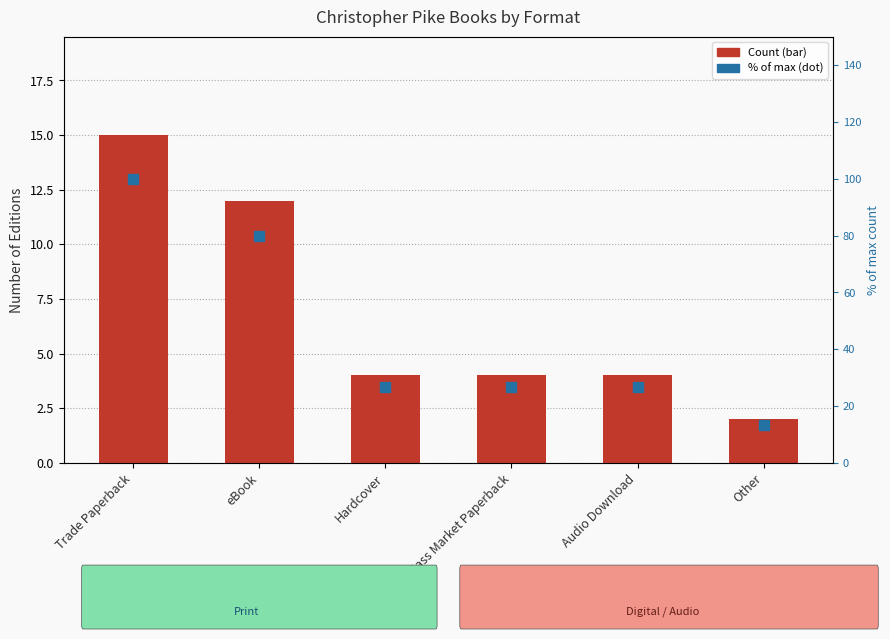

Which series contains the highest Y value?

% of max